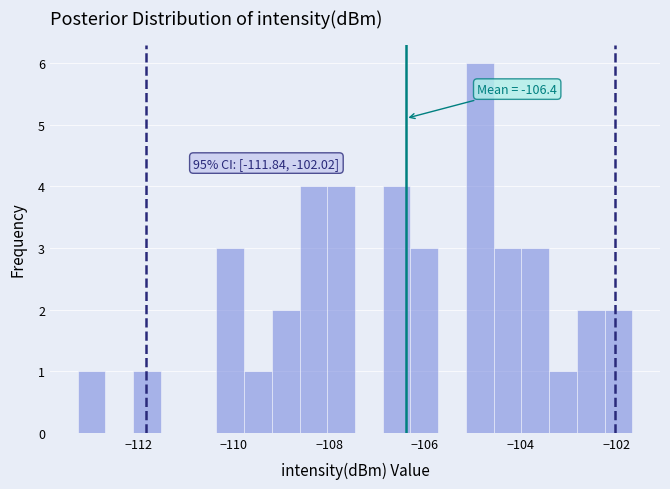

Around what value on the x-axis is the tallest bar? Give the approximate position of its centre, as read against the axis.

-104.8